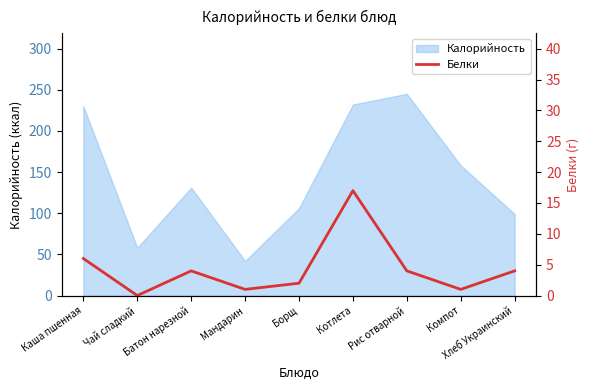

Reading left to right, extract all data points from this chart.

6	0	4	1	2	17	4	1	4